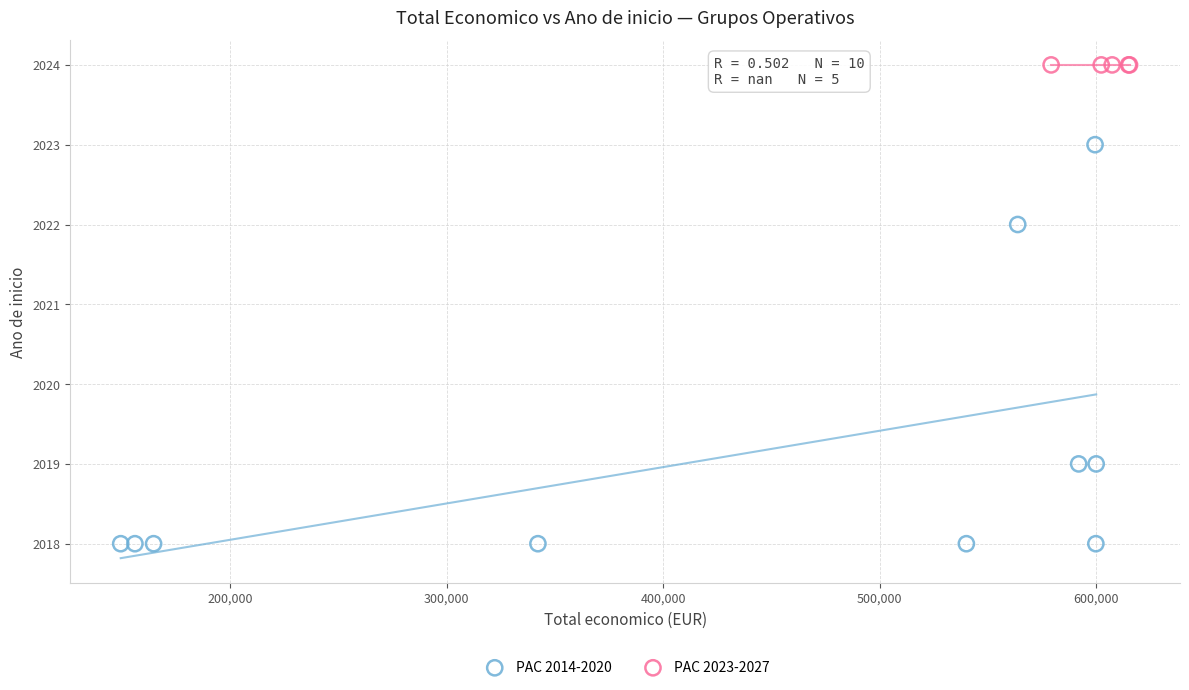

Which series contains the lowest Y value?

PAC 2014-2020